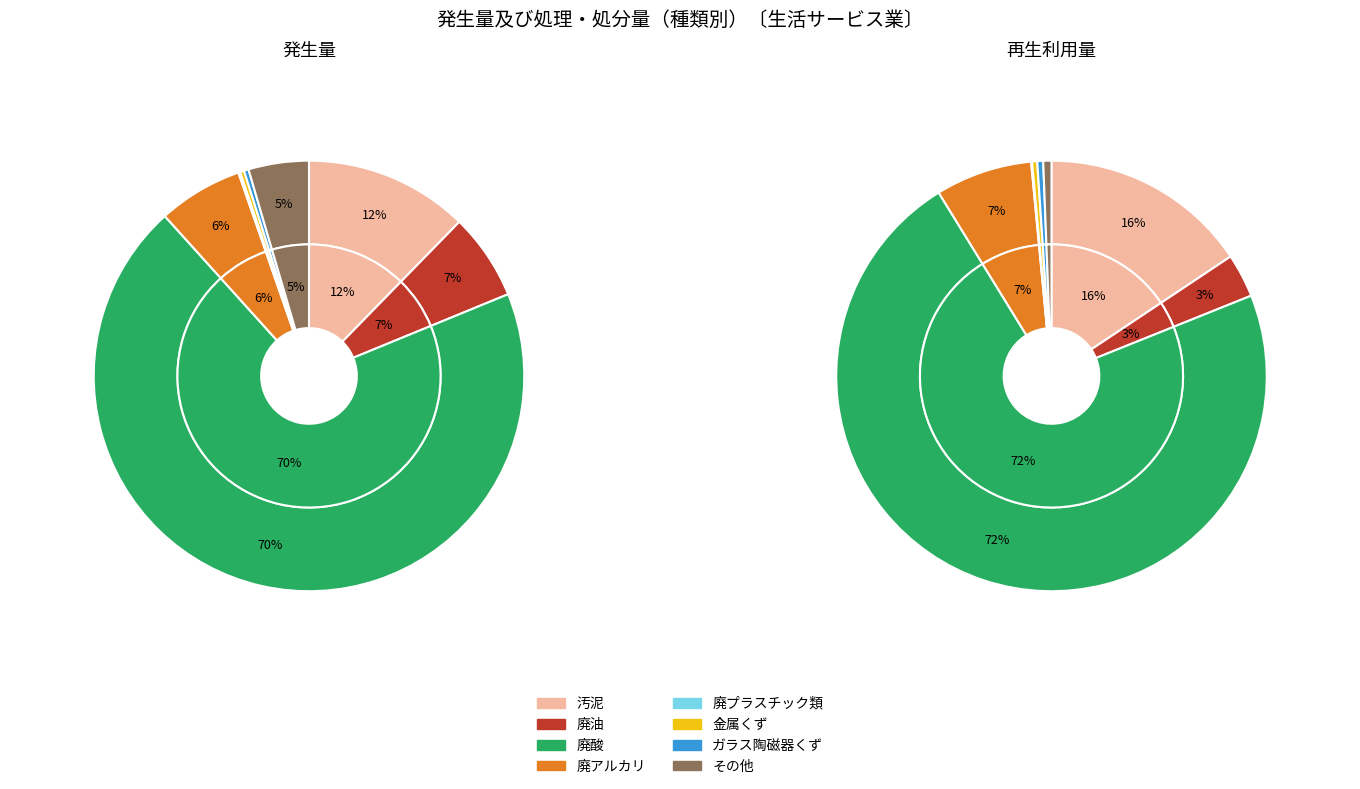

How many segments does this pie chart have?

8